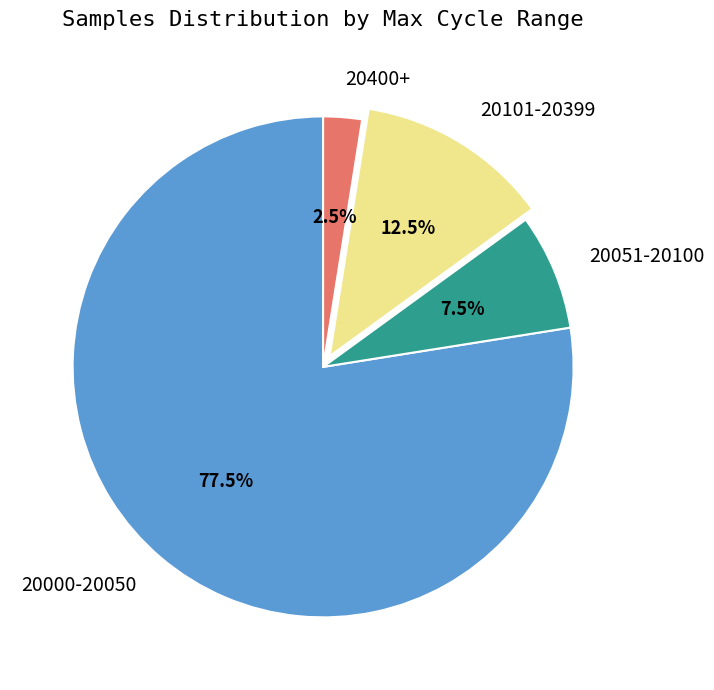

Which slice is the smallest?

20400+